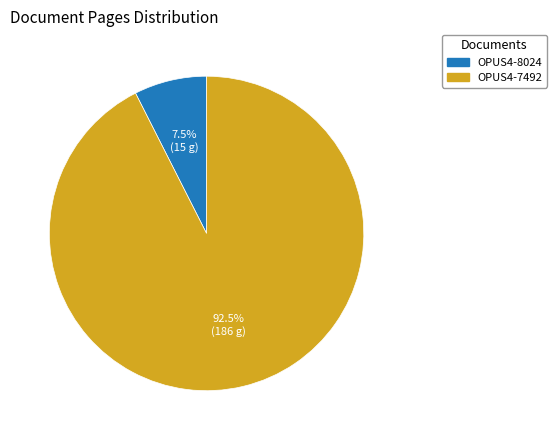

To the nearest percent, what is the combined percentage of OPUS4-8024 and OPUS4-7492?

100%